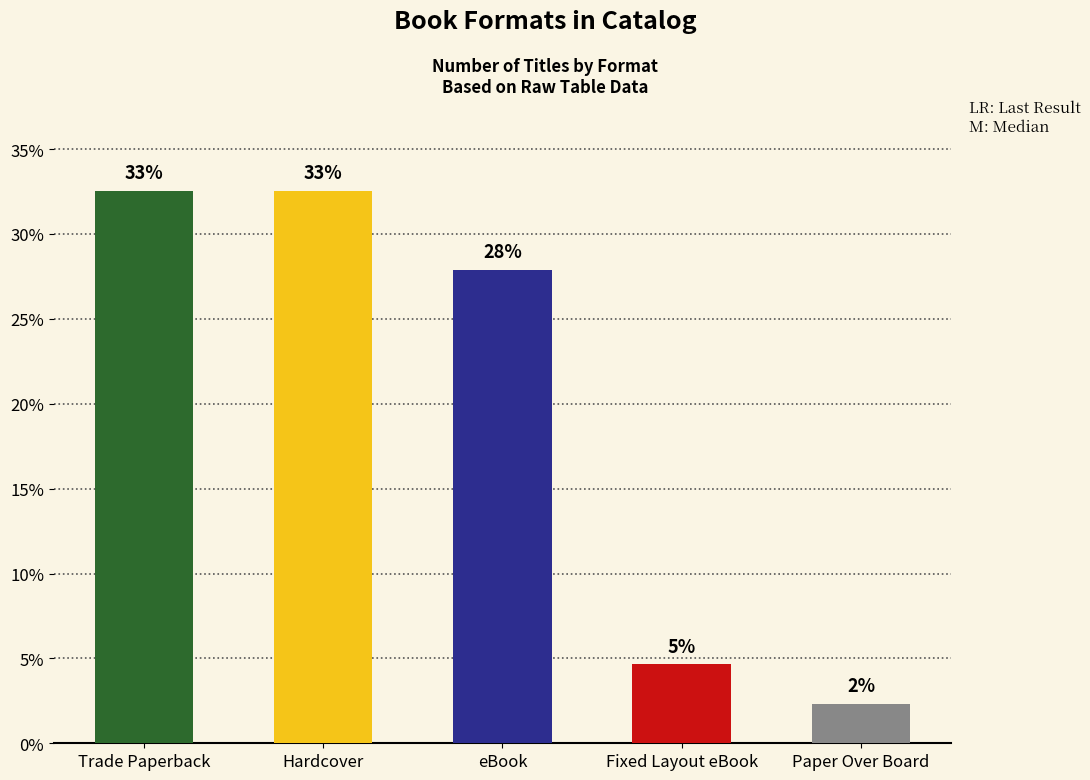

Reading right to left, transcribe all the data shown in this chart.

Paper Over Board=2.3	Fixed Layout eBook=4.7	eBook=27.9	Hardcover=32.6	Trade Paperback=32.6